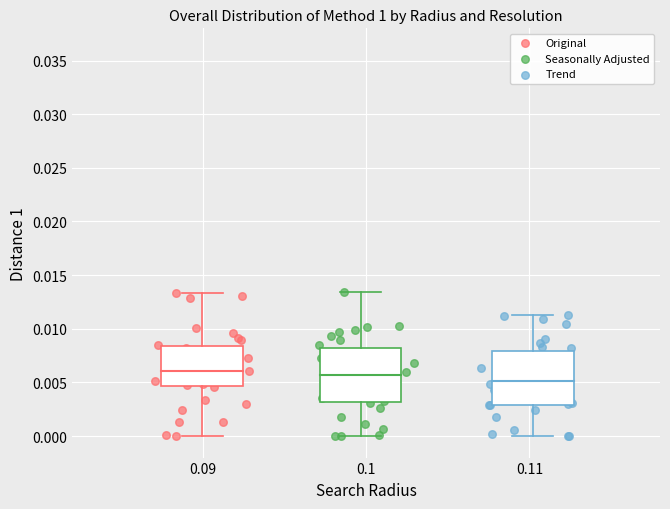

What are all the series names shown in the legend?

Original, Seasonally Adjusted, Trend